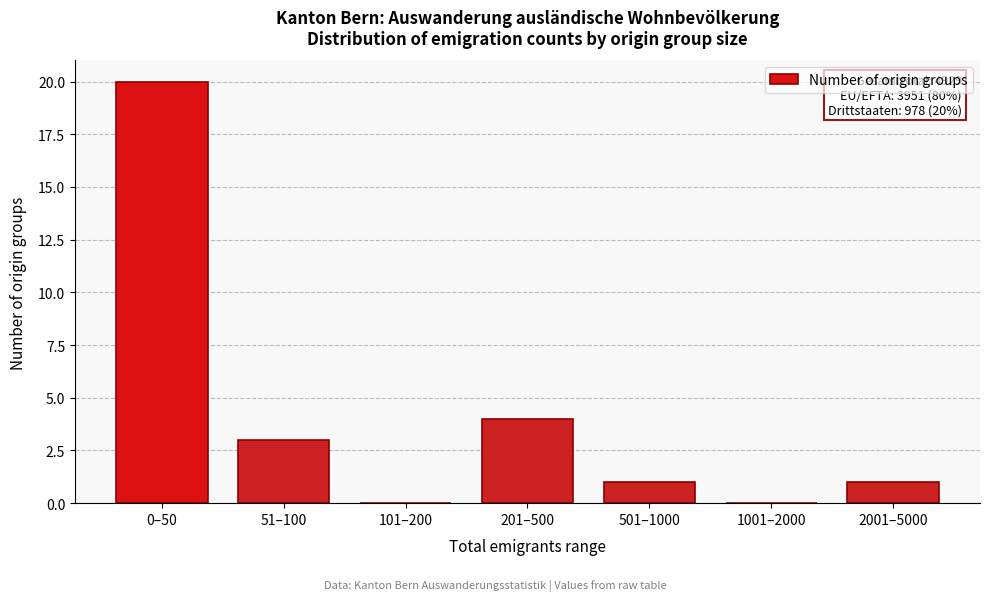

Reading right to left, transcribe all the data shown in this chart.

2001–5000=1	1001–2000=0	501–1000=1	201–500=4	101–200=0	51–100=3	0–50=20